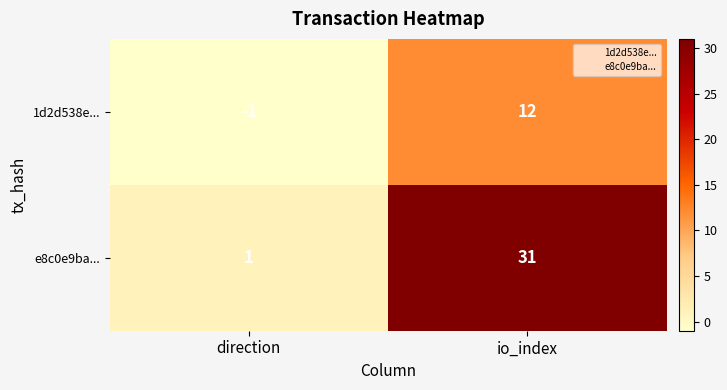

Which series changed the most between direction and io_index?

e8c0e9ba...